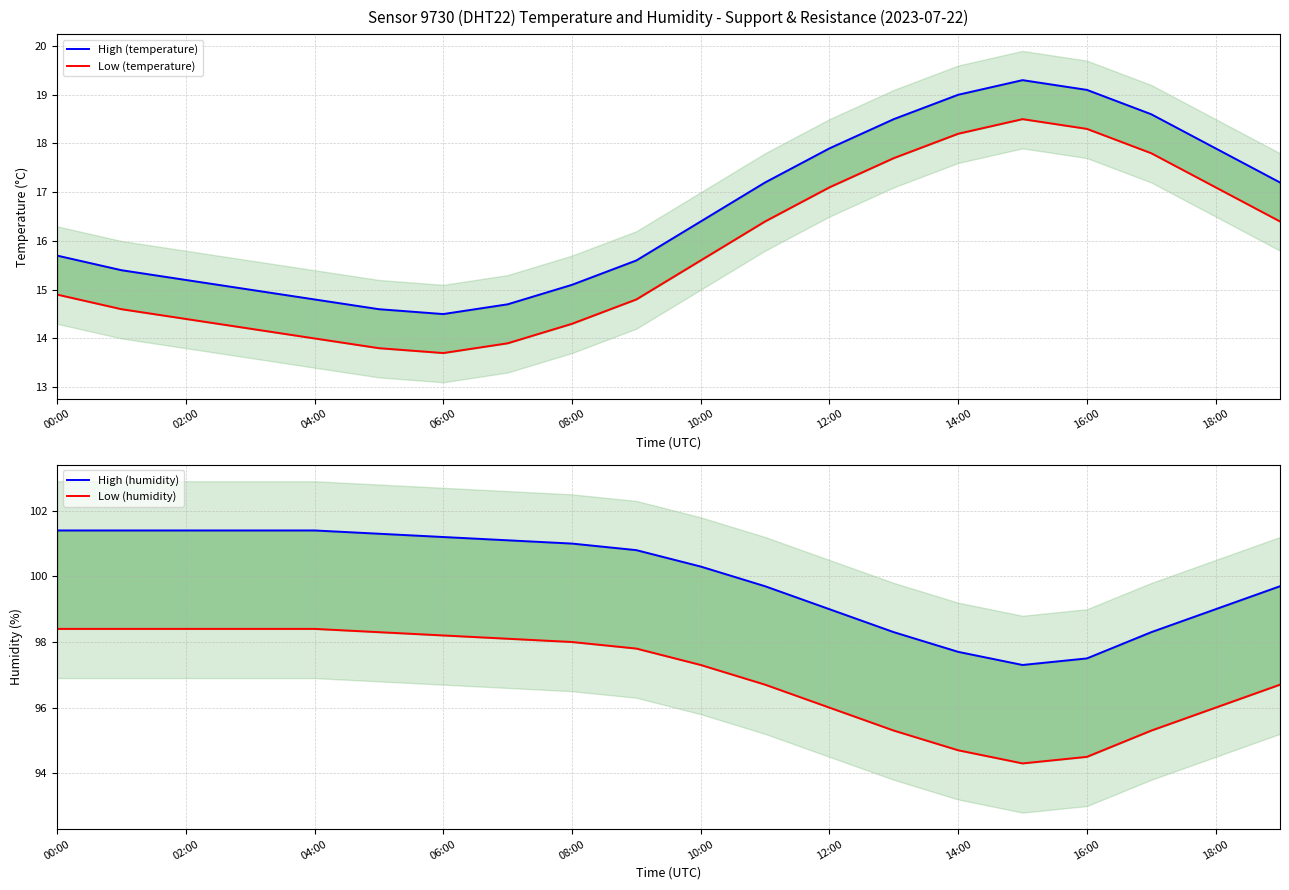

Reading left to right, list all the values displayed in this chart.

High (temperature): 15.7	15.4	15.2	15.0	14.8	14.6	14.5	14.7	15.1	15.6	16.4	17.2	17.9	18.5	19.0	19.3	19.1	18.6	17.9	17.2
Low (temperature): 14.9	14.6	14.4	14.2	14.0	13.8	13.7	13.9	14.3	14.8	15.6	16.4	17.1	17.7	18.2	18.5	18.3	17.8	17.1	16.4
High (humidity): 101.4	101.4	101.4	101.4	101.4	101.3	101.2	101.1	101.0	100.8	100.3	99.7	99.0	98.3	97.7	97.3	97.5	98.3	99.0	99.7
Low (humidity): 98.4	98.4	98.4	98.4	98.4	98.3	98.2	98.1	98.0	97.8	97.3	96.7	96.0	95.3	94.7	94.3	94.5	95.3	96.0	96.7